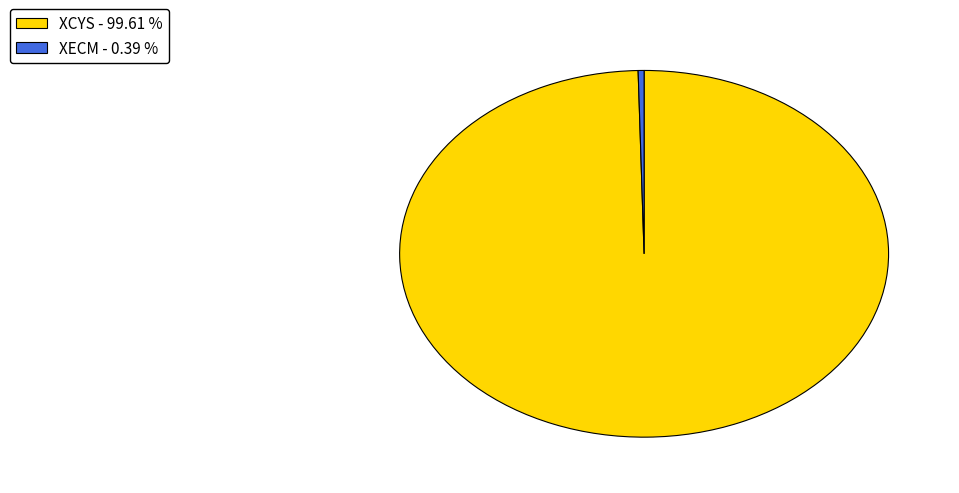

Is there any slice that represents more than half of the pie?

Yes